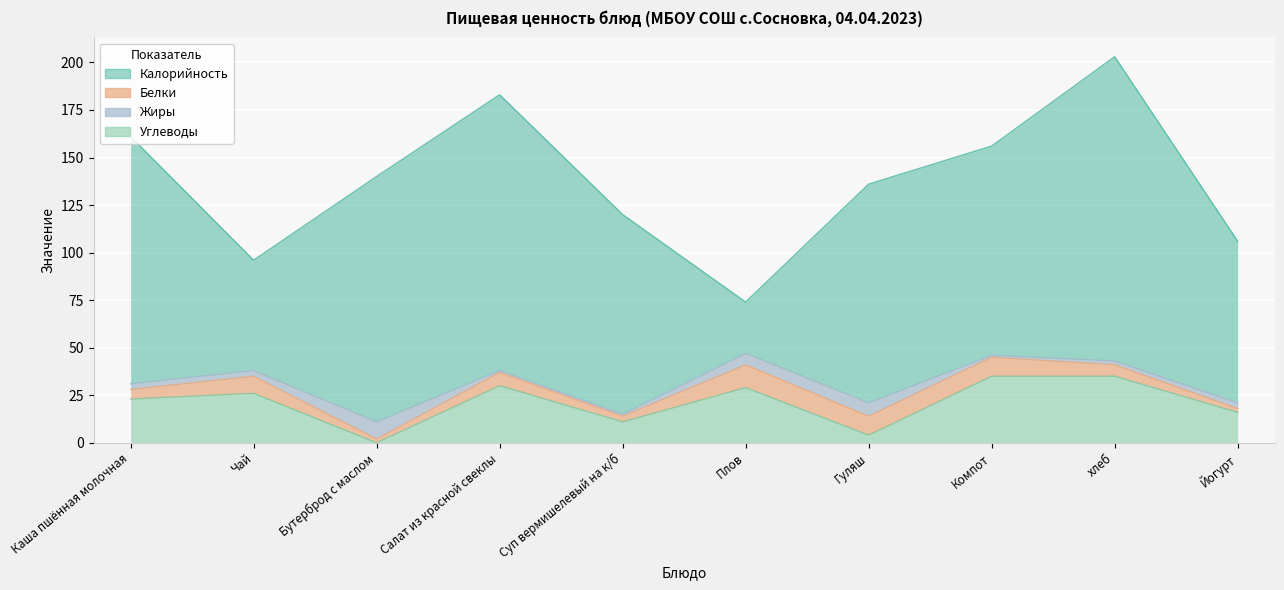

Reading left to right, transcribe all the data shown in this chart.

Калорийность: Каша пшённая молочная=130	Чай=58	Бутерброд с маслом=129	Салат из красной свеклы=145	Суп вермишелевый на к/б=105	Плов=27	Гуляш=115	Компот=110	хлеб=160	Йогурт=85
Белки: Каша пшённая молочная=5	Чай=9	Бутерброд с маслом=2	Салат из красной свеклы=7	Суп вермишелевый на к/б=3	Плов=12	Гуляш=10	Компот=10	хлеб=6	Йогурт=2
Жиры: Каша пшённая молочная=3	Чай=3	Бутерброд с маслом=9	Салат из красной свеклы=1	Суп вермишелевый на к/б=1	Плов=6	Гуляш=7	Компот=1	хлеб=2	Йогурт=3
Углеводы: Каша пшённая молочная=23	Чай=26	Бутерброд с маслом=0	Салат из красной свеклы=30	Суп вермишелевый на к/б=11	Плов=29	Гуляш=4	Компот=35	хлеб=35	Йогурт=16